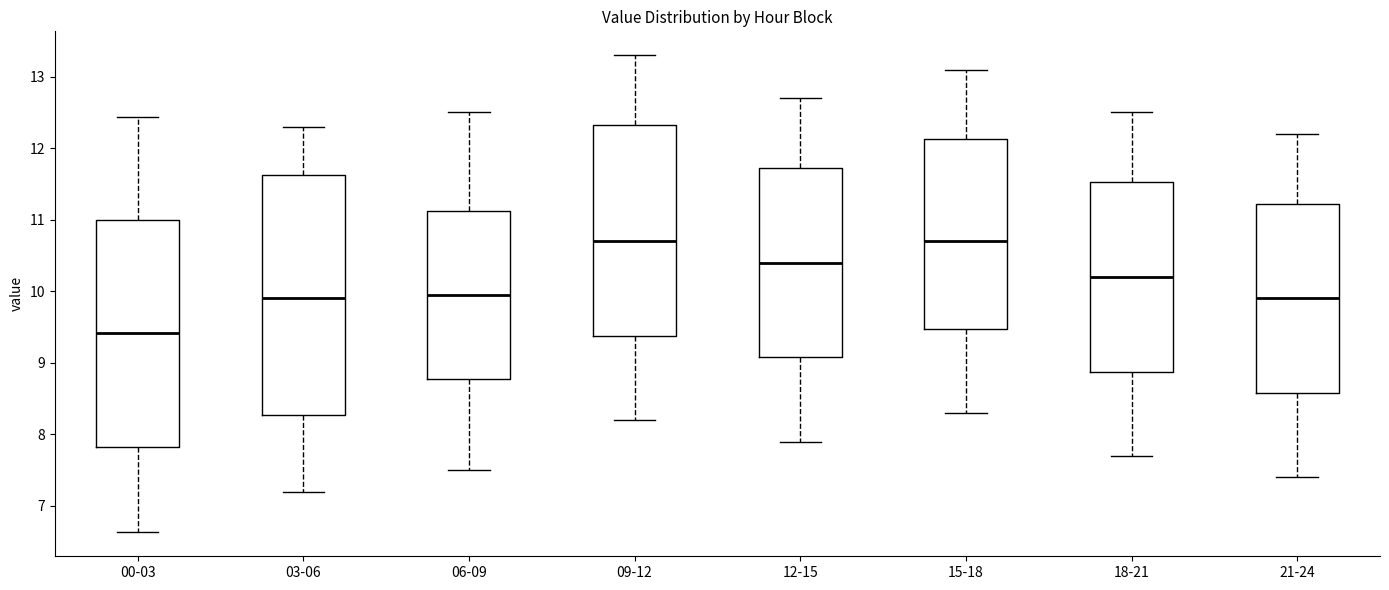

Where does the median line of the box for 00-03 sit on the y-axis? The values are not printed on the chart, so give them approximately, as read against the axis.

9.4